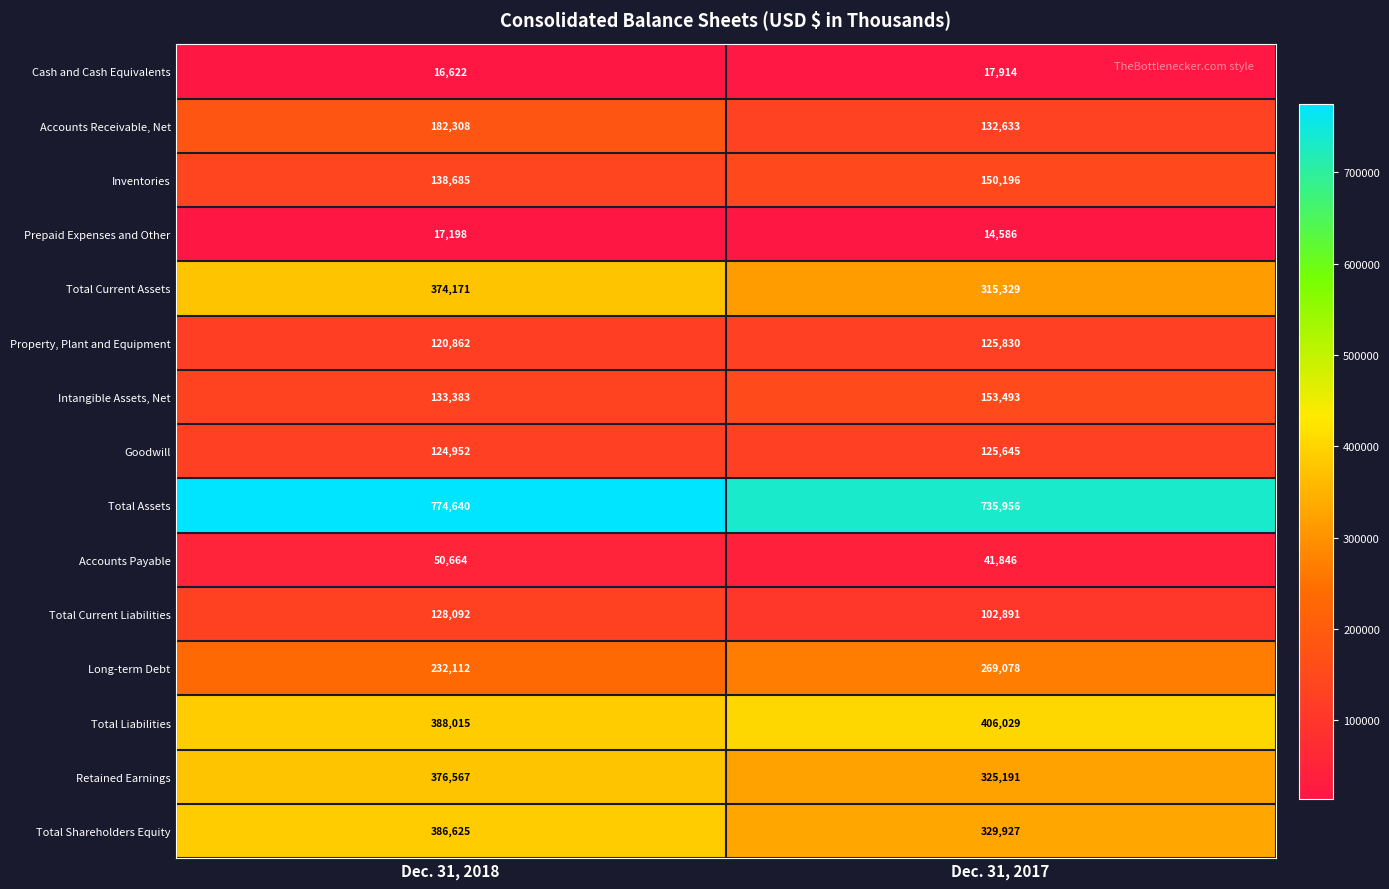

Reading right to left, list all the values displayed in this chart.

Cash and Cash Equivalents: 17914	16622
Accounts Receivable, Net: 132633	182308
Inventories: 150196	138685
Prepaid Expenses and Other: 14586	17198
Total Current Assets: 315329	374171
Property, Plant and Equipment: 125830	120862
Intangible Assets, Net: 153493	133383
Goodwill: 125645	124952
Total Assets: 735956	774640
Accounts Payable: 41846	50664
Total Current Liabilities: 102891	128092
Long-term Debt: 269078	232112
Total Liabilities: 406029	388015
Retained Earnings: 325191	376567
Total Shareholders Equity: 329927	386625